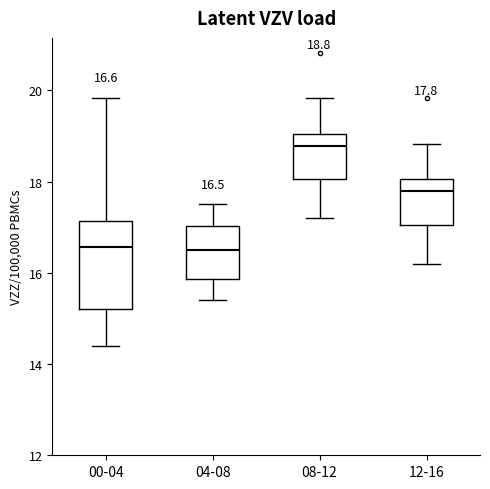

Which box's median line is the highest?

08-12